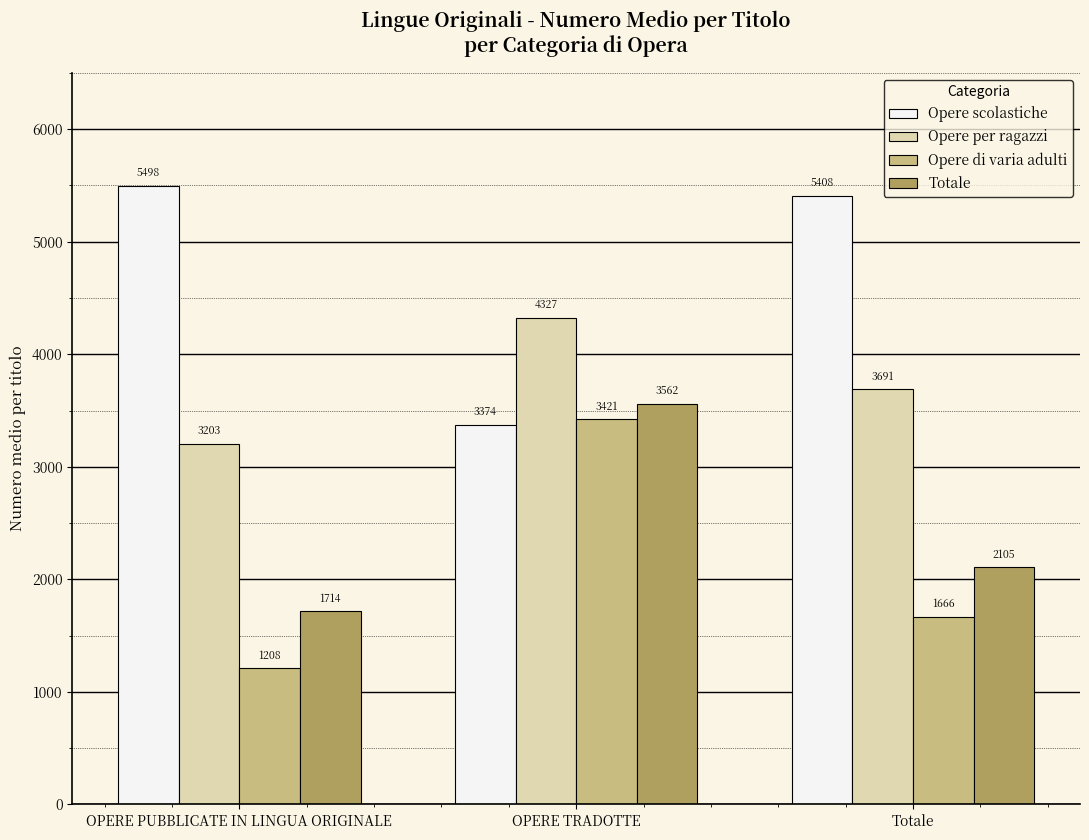

At which category is the sum across all series the highest?

OPERE TRADOTTE